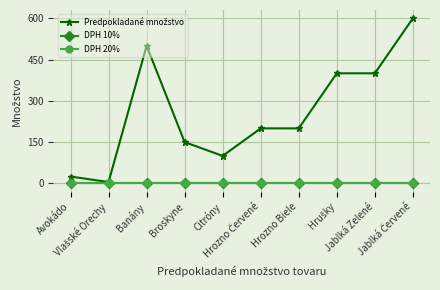

At Jablká Zelené, list the series in order from largest to smallest.

Predpokladané množstvo, DPH 10%, DPH 20%